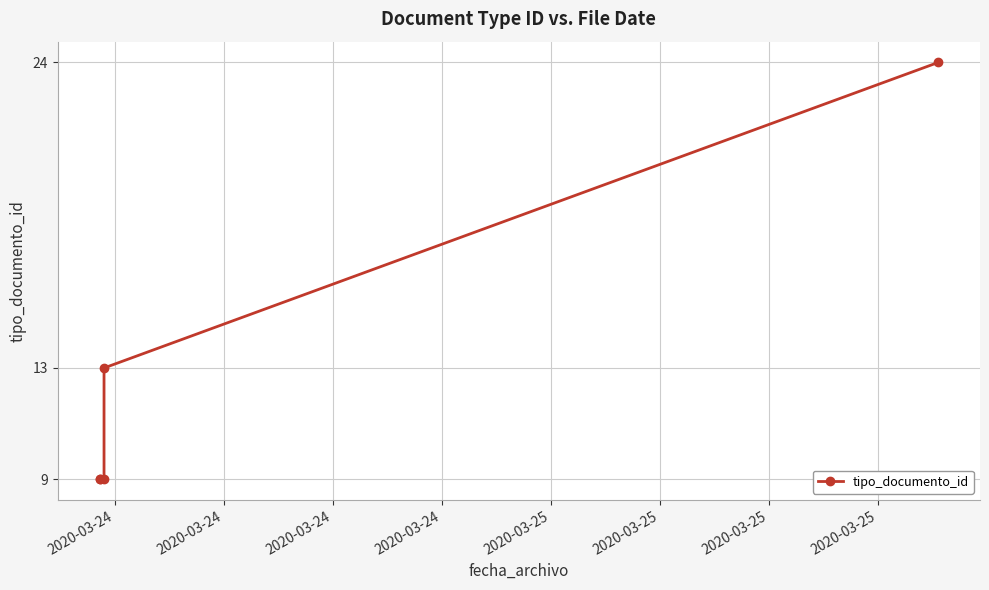

How many lines are shown in the chart?

1